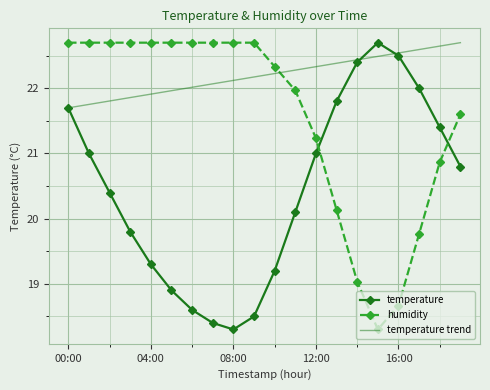

Which series has the largest total across all categories?

temperature trend